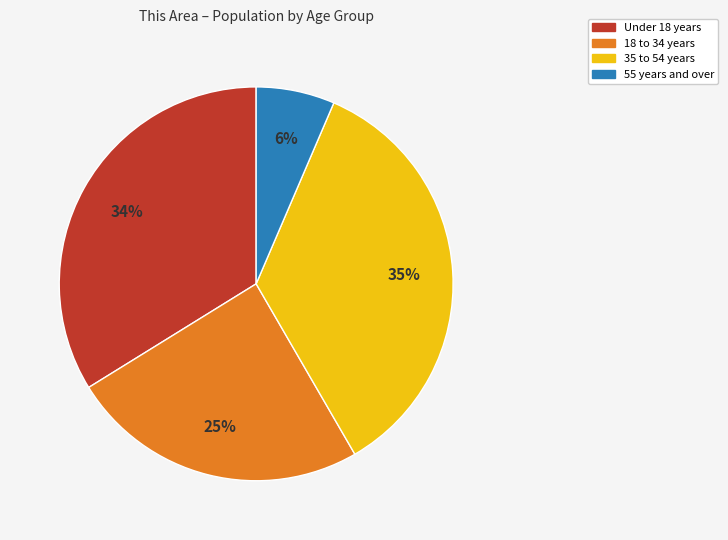

To the nearest percent, what is the difference between the largest and smallest slice percentages?

29%